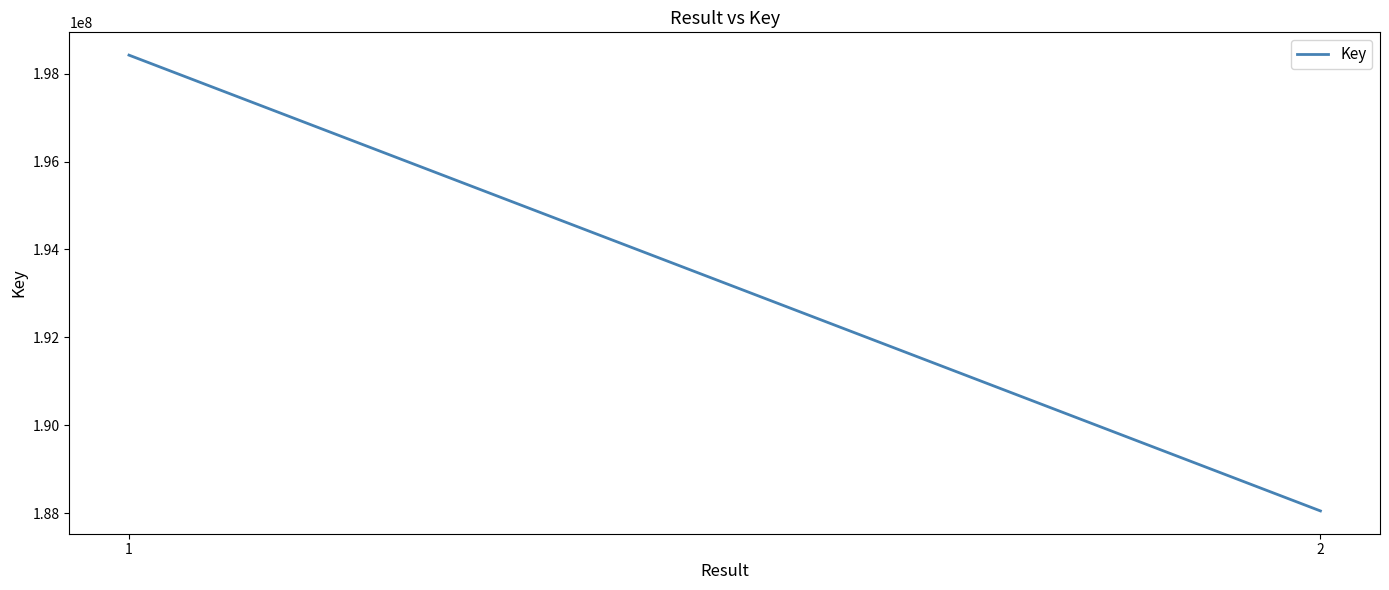

What is the greatest value displayed?

198422550